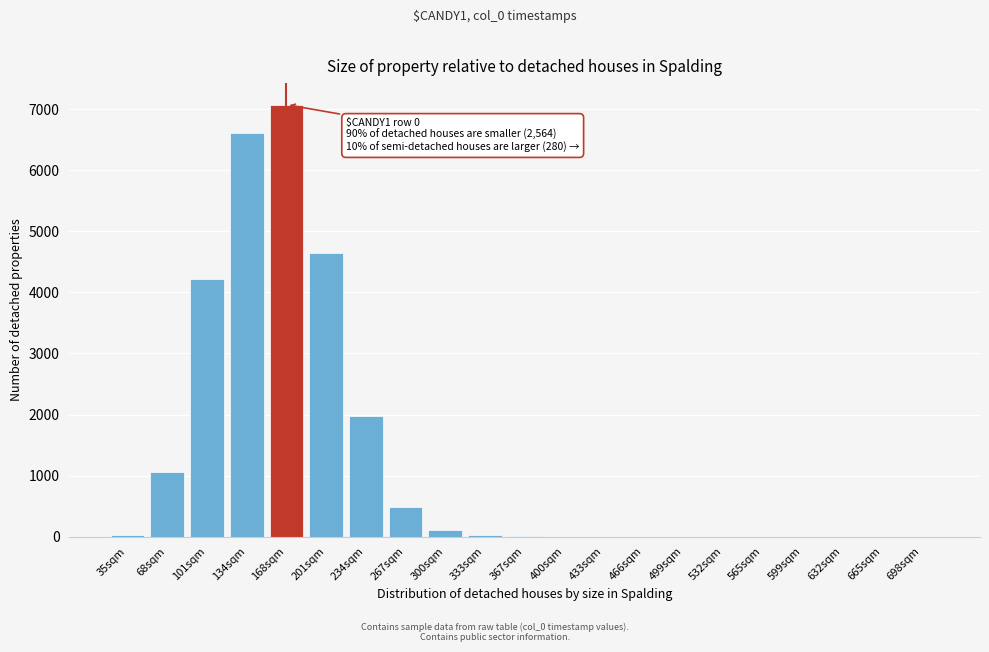

Where is the data nearest to the value 3538?

101sqm